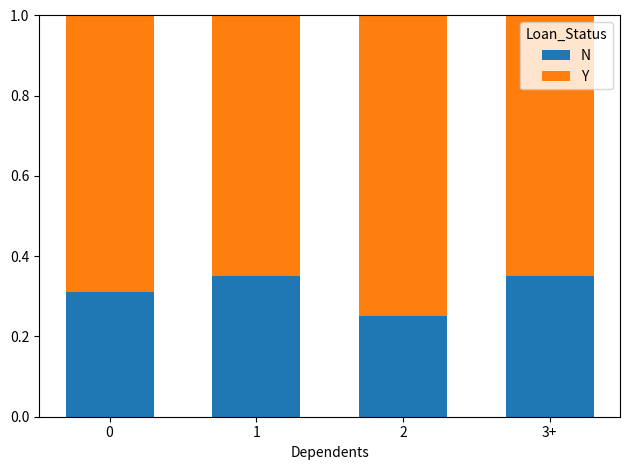

What is the total value across all series at 2?

1.0